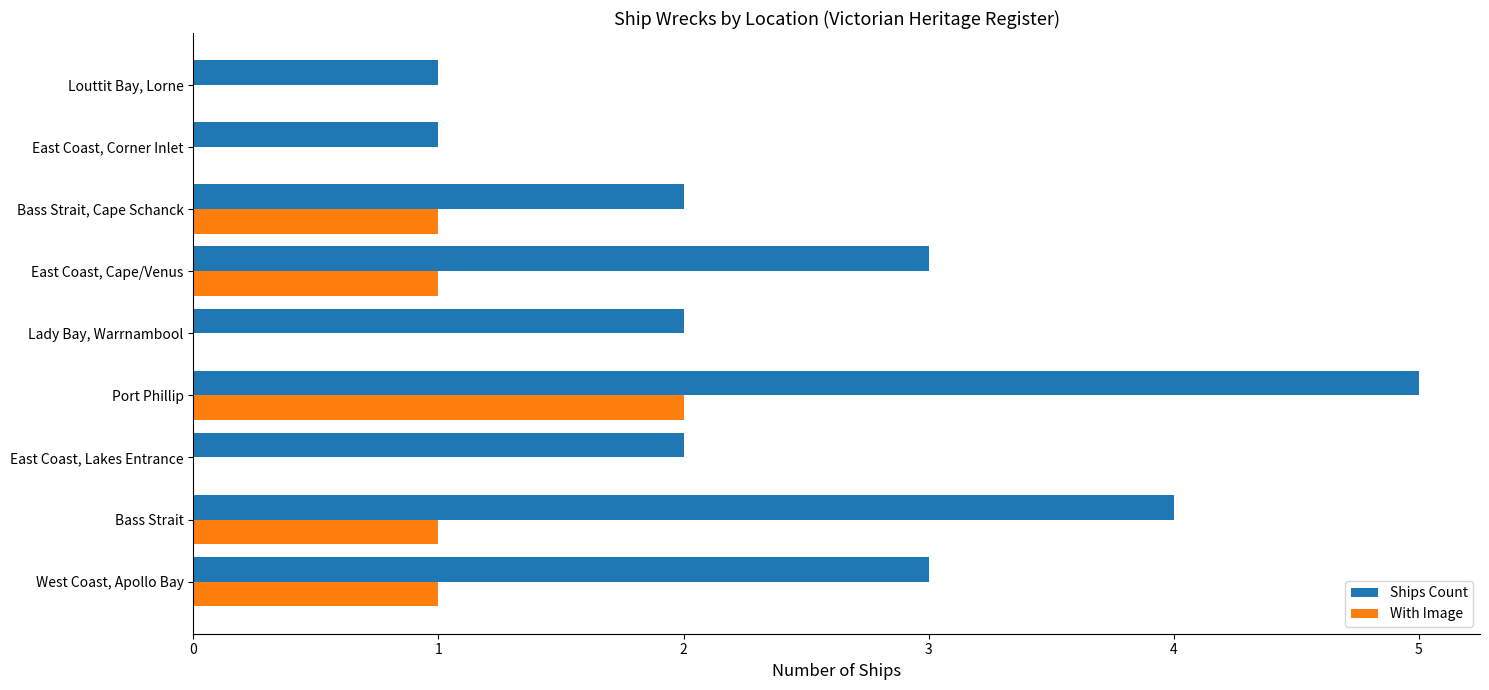

How many Ships Count values are between 2 and 3?

5